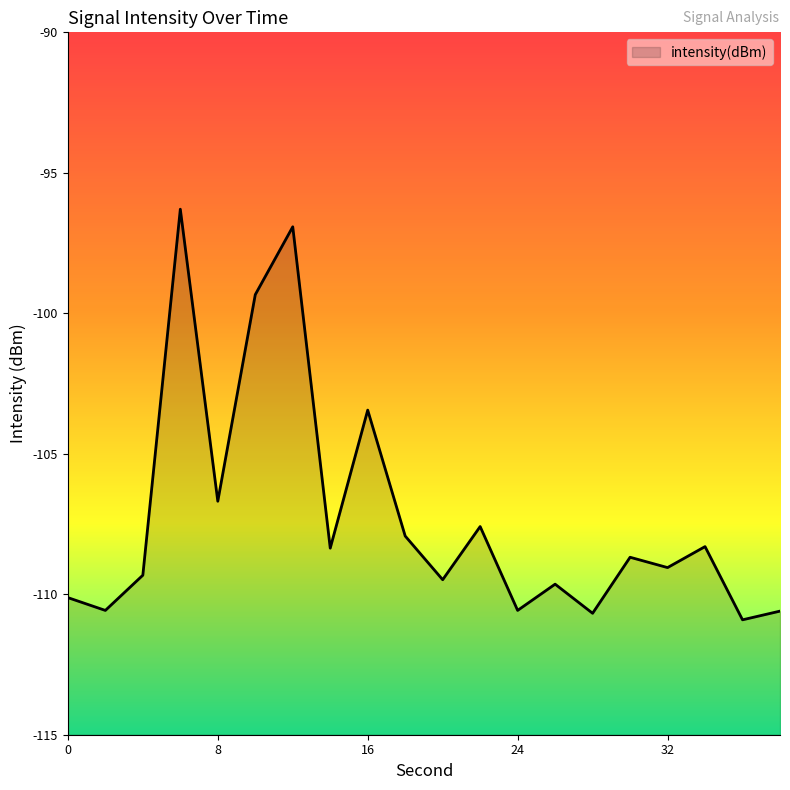

Where is the first local maximum?

6